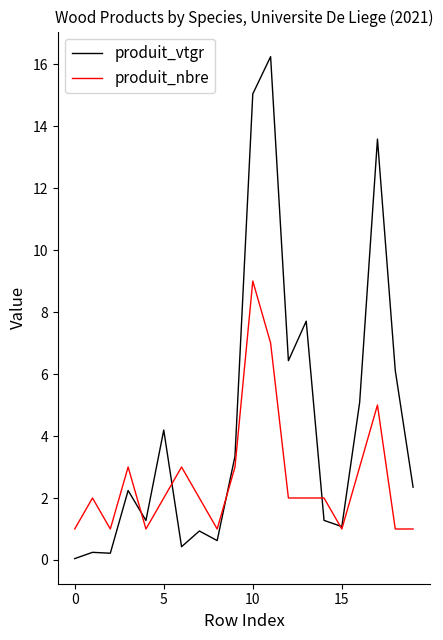

What is the maximum value for produit_nbre?

9.0